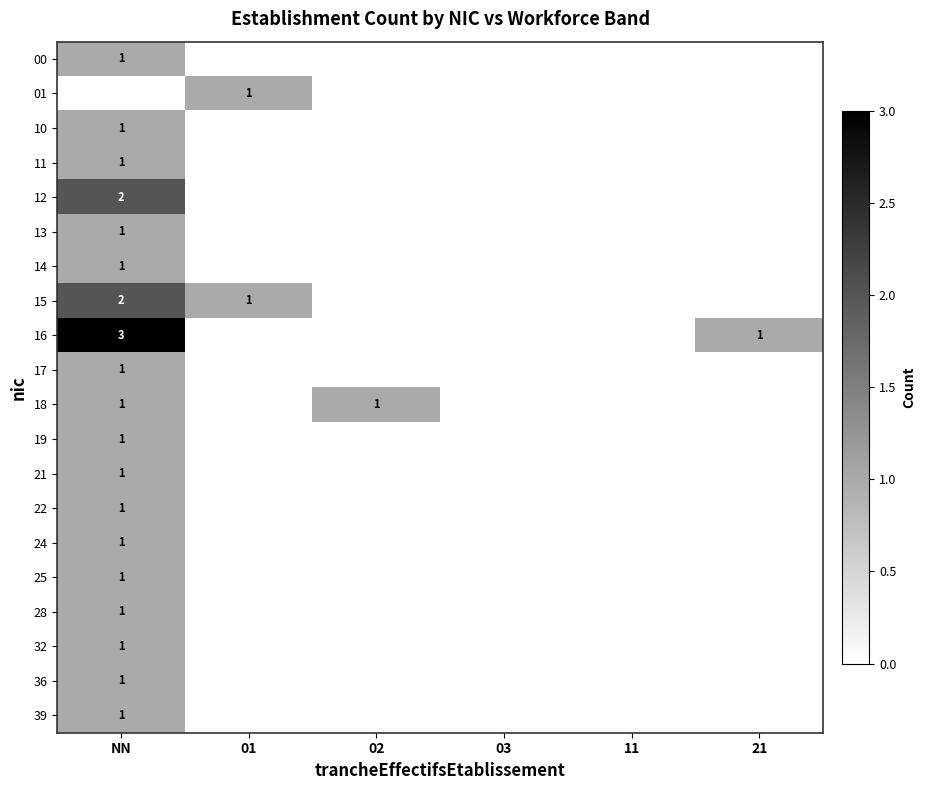

Is it true that 39 equals 0 at NN?

False